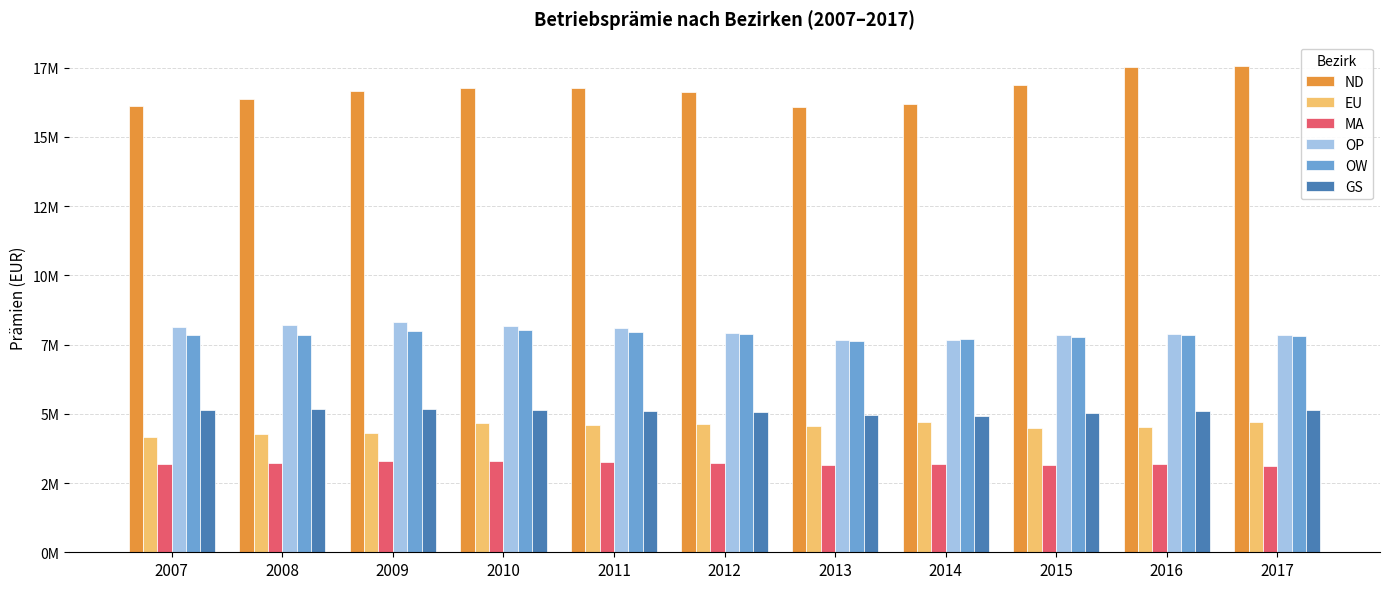

Which label corresponds to the largest value in the chart?

2017